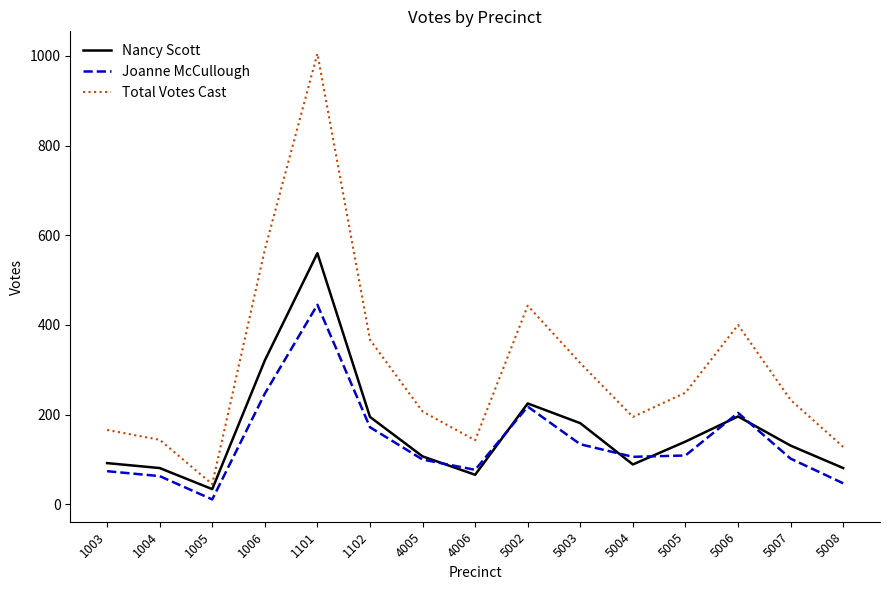

What is the sum of the Total Votes Cast values at 1006 and 5002?

1011